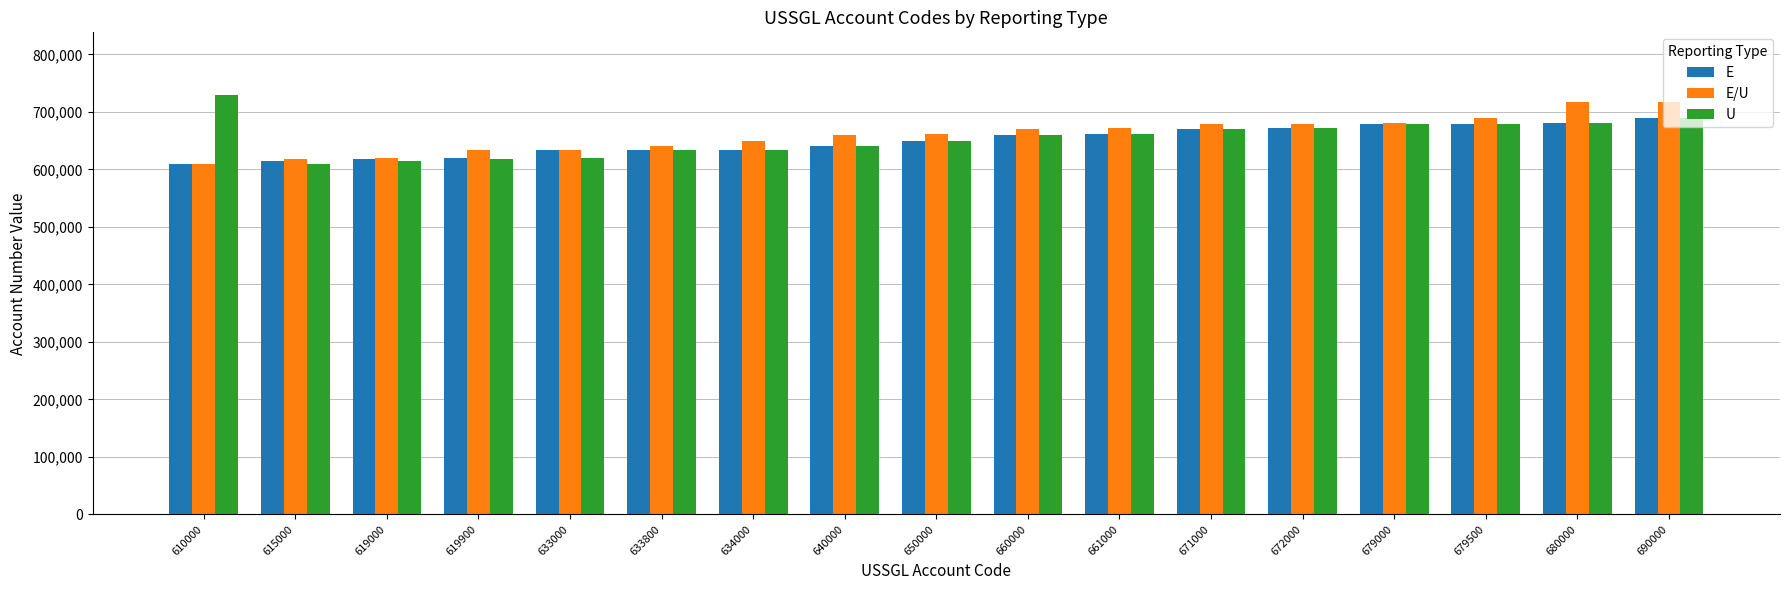

What is the maximum value shown in the chart?

729090